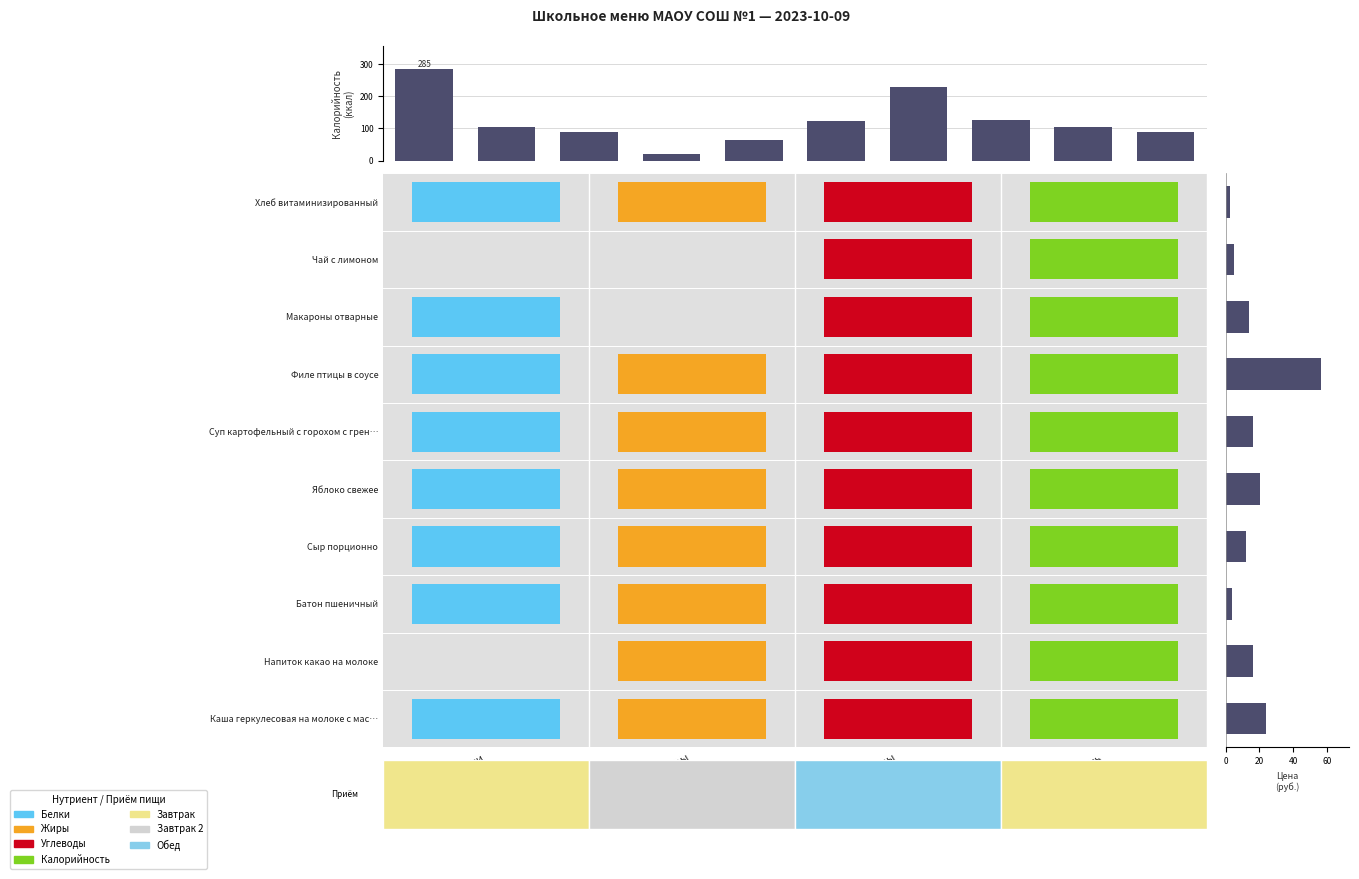

What is the sum of all Калорийность values?

1237.0